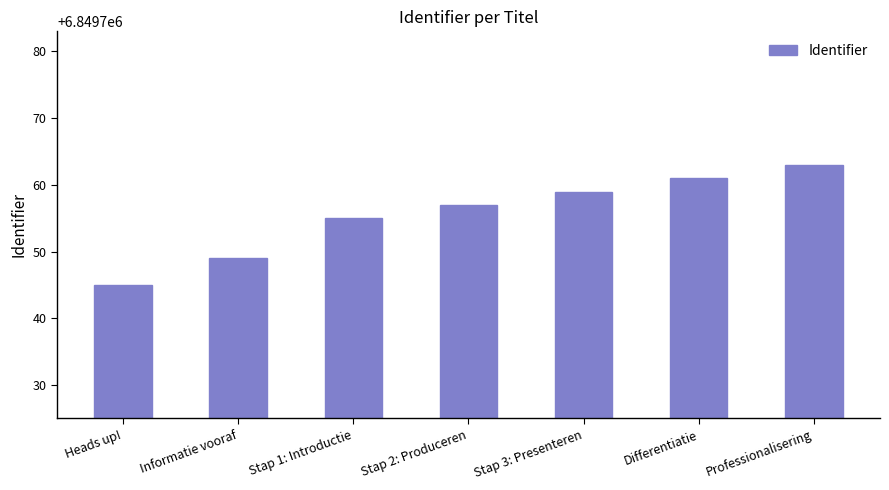

Reading left to right, extract all data points from this chart.

6849745	6849749	6849755	6849757	6849759	6849761	6849763